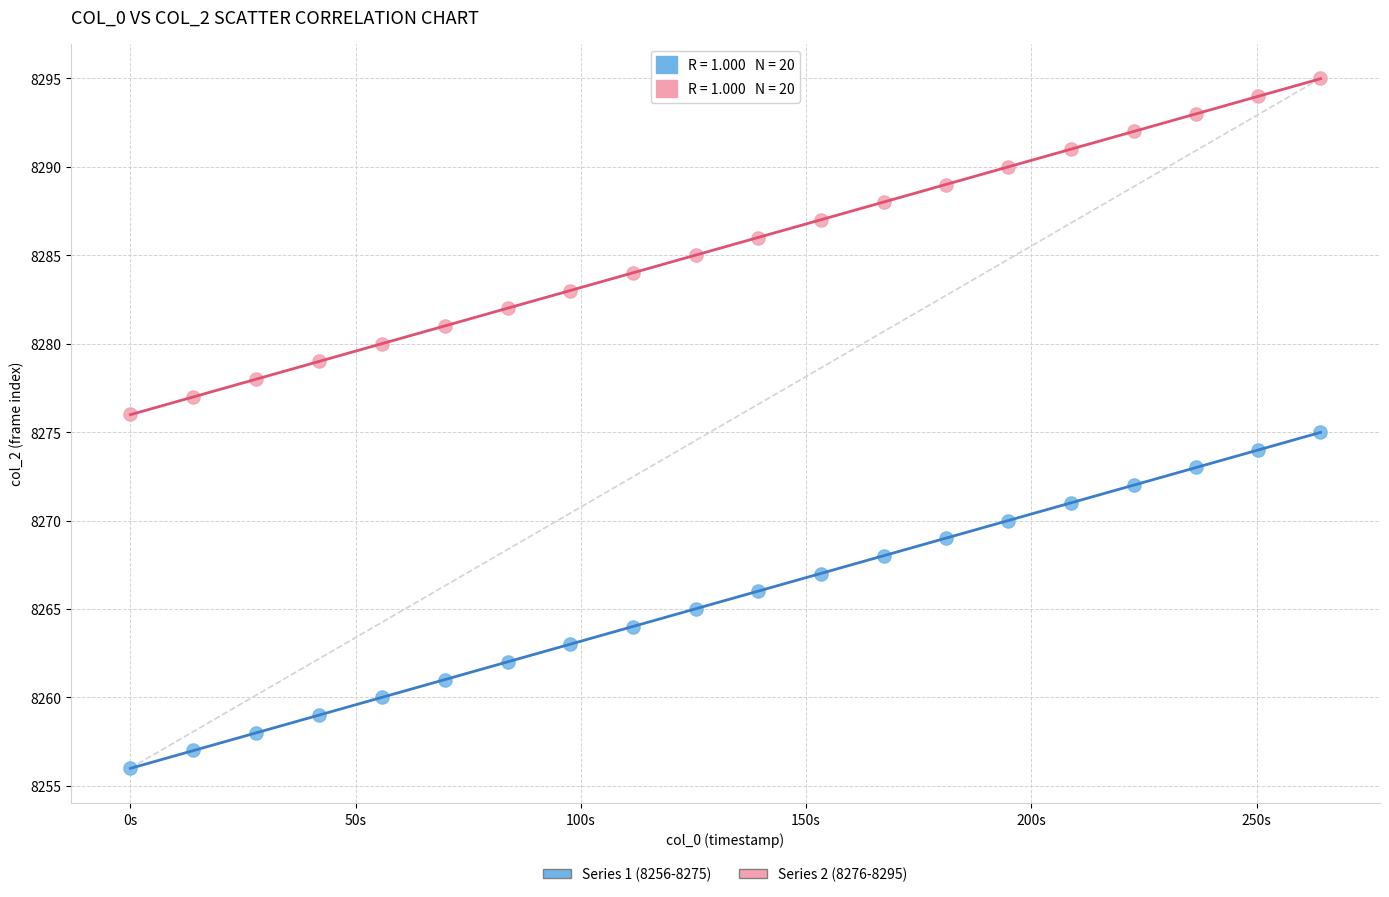

How many points are shown in the scatter plot?

40